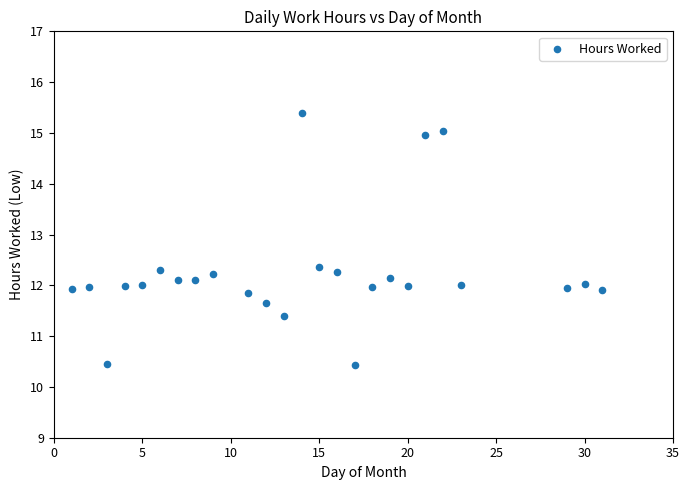

What is the range of X values (max minus min)?

30.0